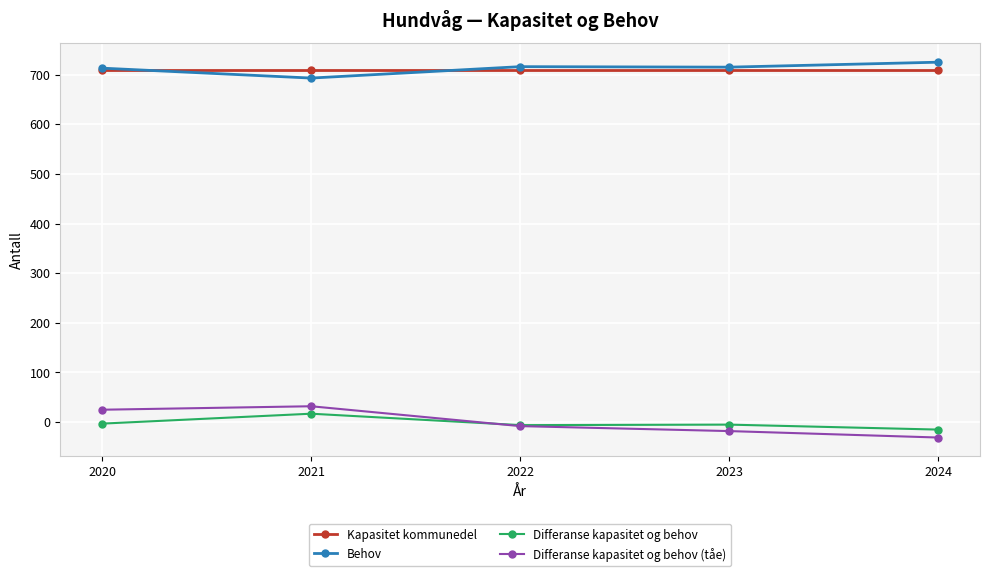

In Differanse kapasitet og behov (tåe), how many points are higher than both neighbors (excluding endpoints)?

1